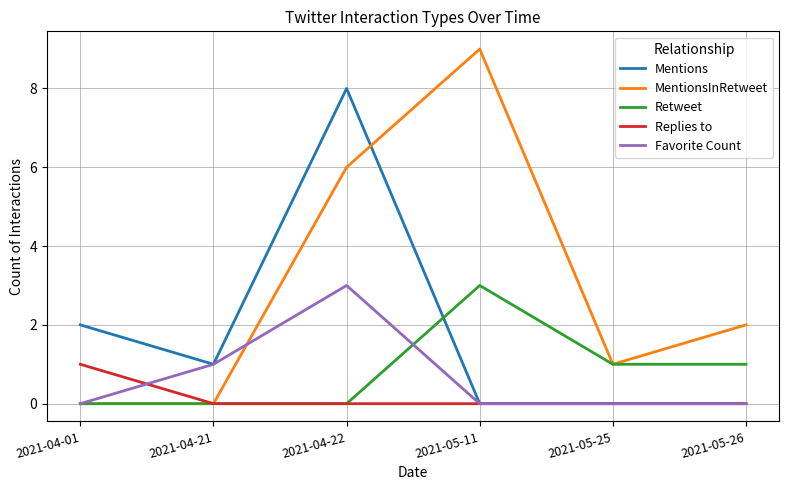

What are all the series names shown in the legend?

Mentions, MentionsInRetweet, Retweet, Replies to, Favorite Count